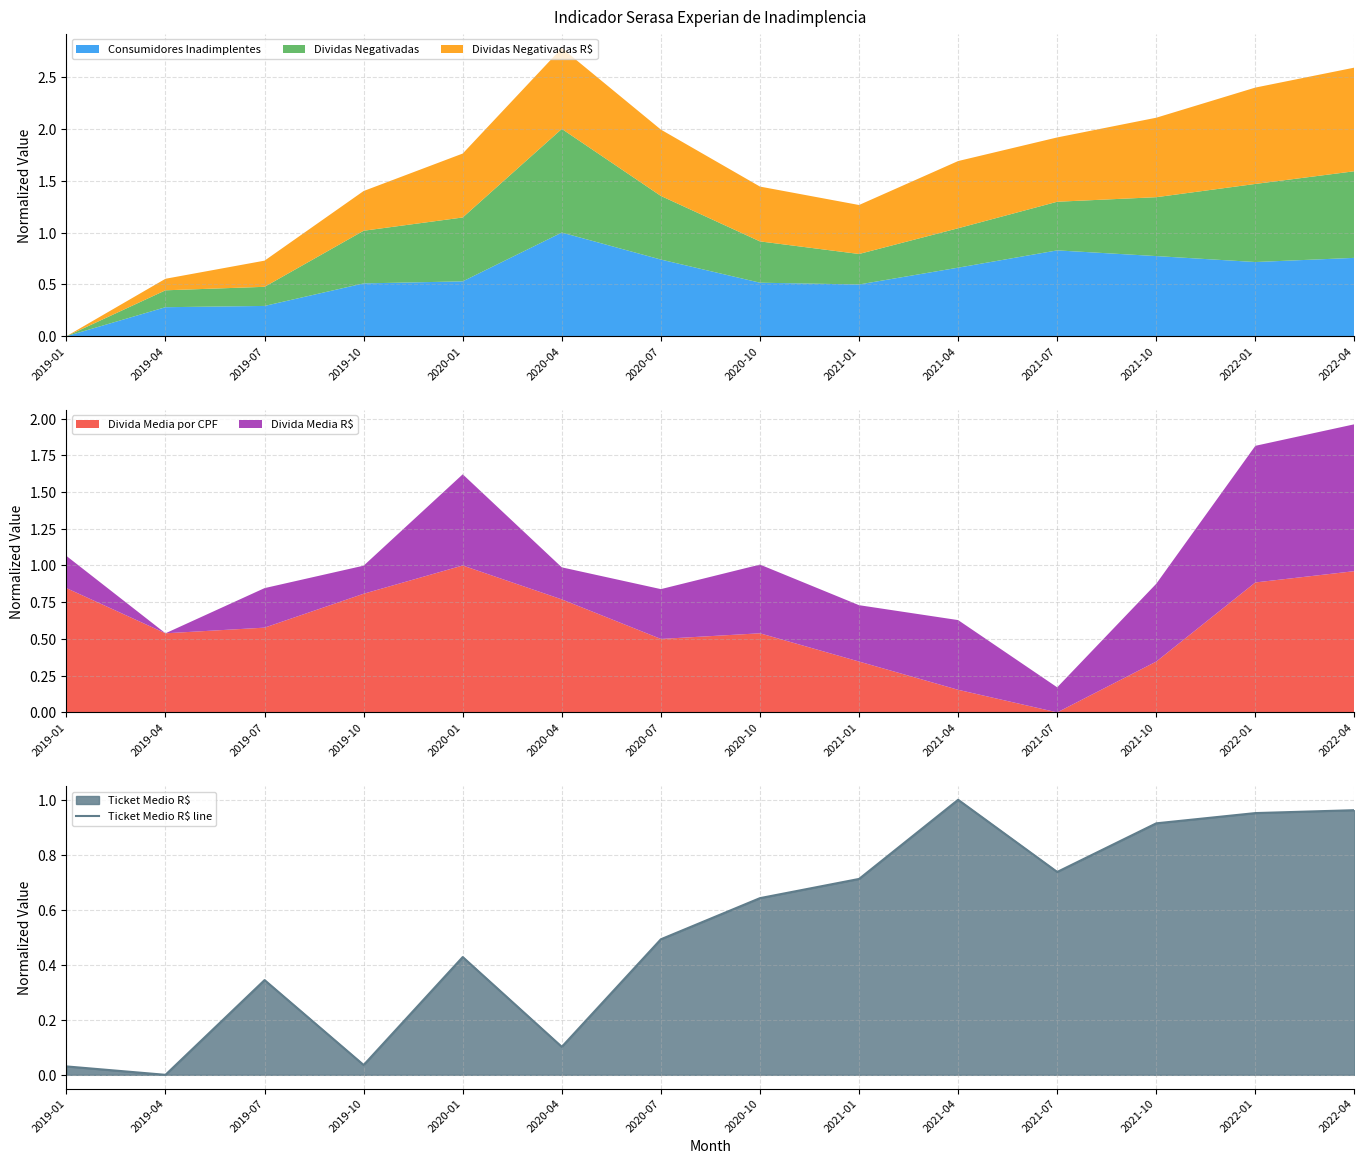

At which category does the data reach its first local peak?

2019-07